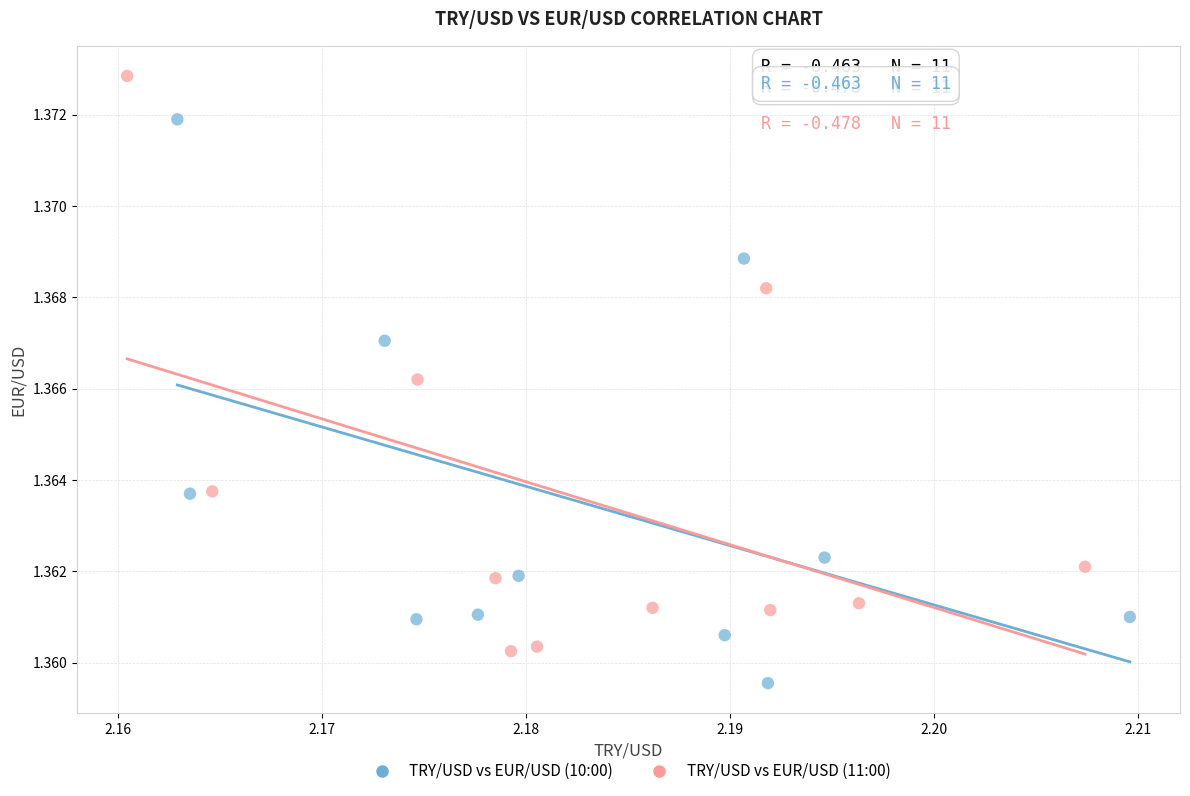

Which series contains the highest Y value?

TRY/USD vs EUR/USD (11:00)